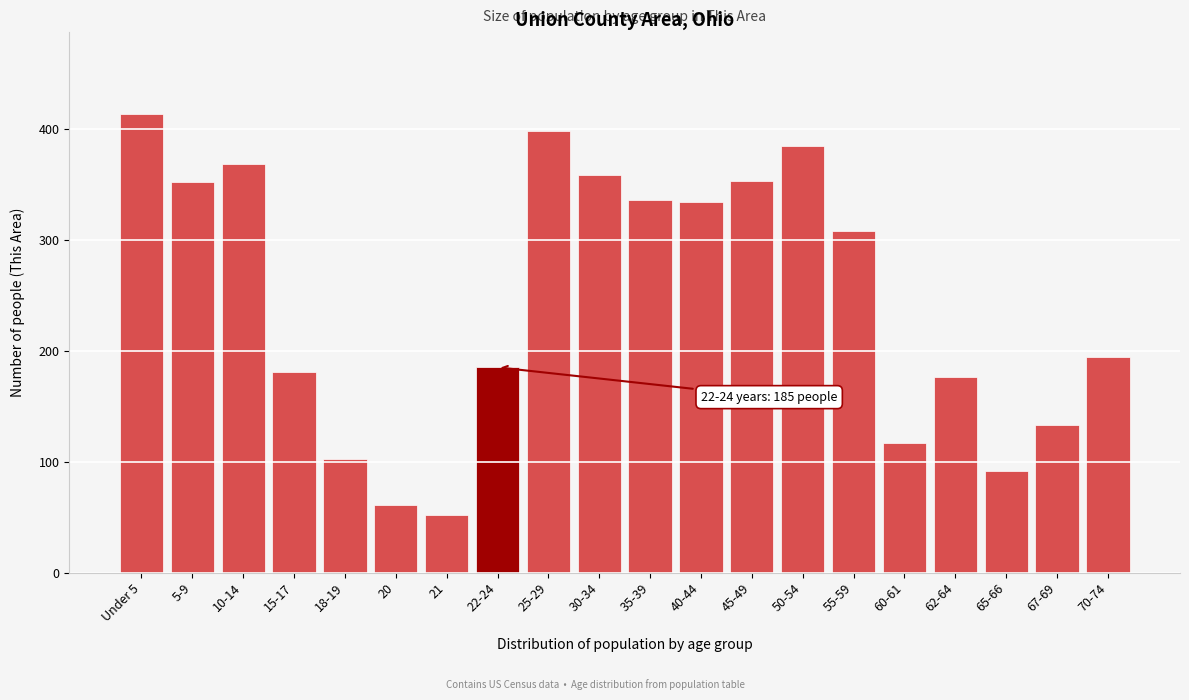

The chart shows a value of 336 at 35-39. True or false?

True